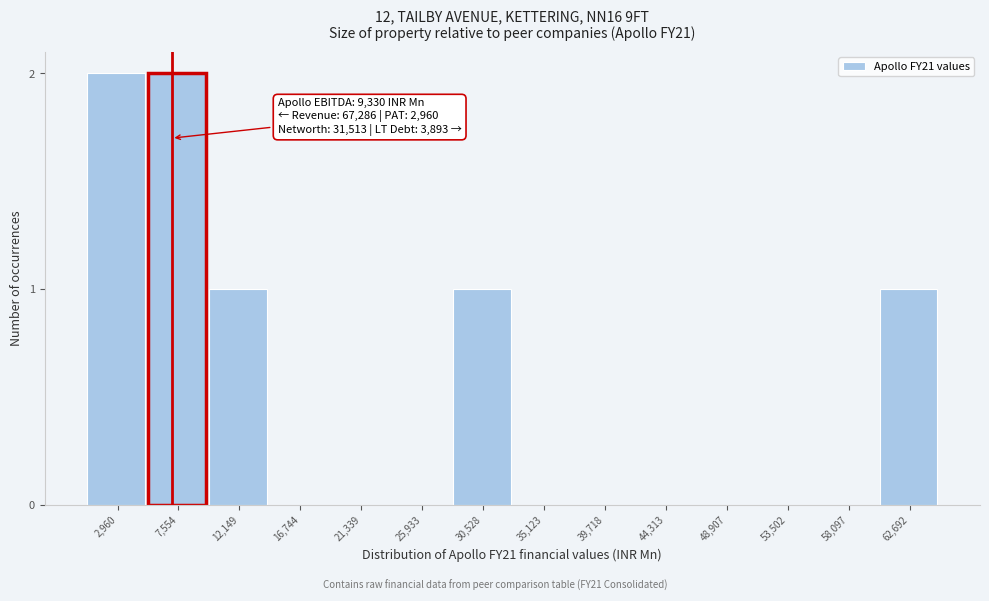

Reading left to right, list all the values displayed in this chart.

2,960=2	7,554=2	12,149=1	16,744=0	21,339=0	25,933=0	30,528=1	35,123=0	39,718=0	44,313=0	48,907=0	53,502=0	58,097=0	62,692=1